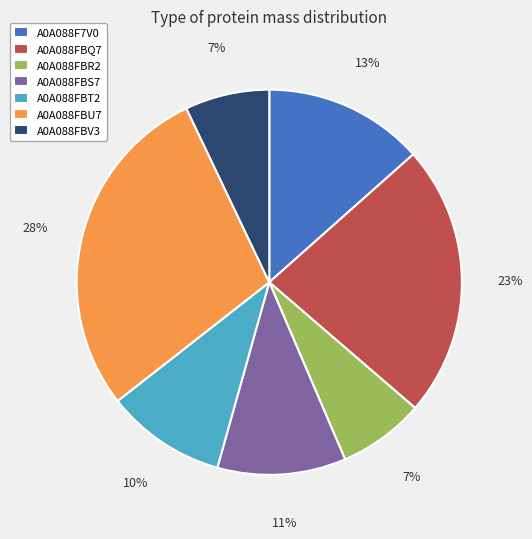

What percentage is the A0A088FBR2 slice, to the nearest percent?

7%